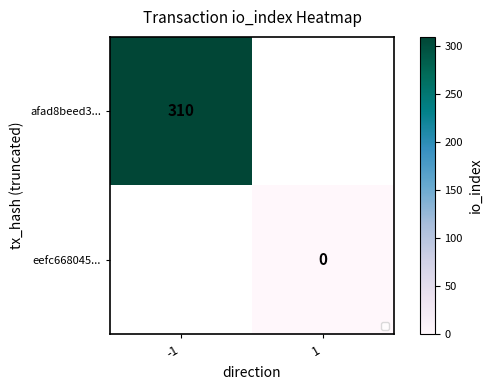

At how many categories does at least one series exceed 16?

1